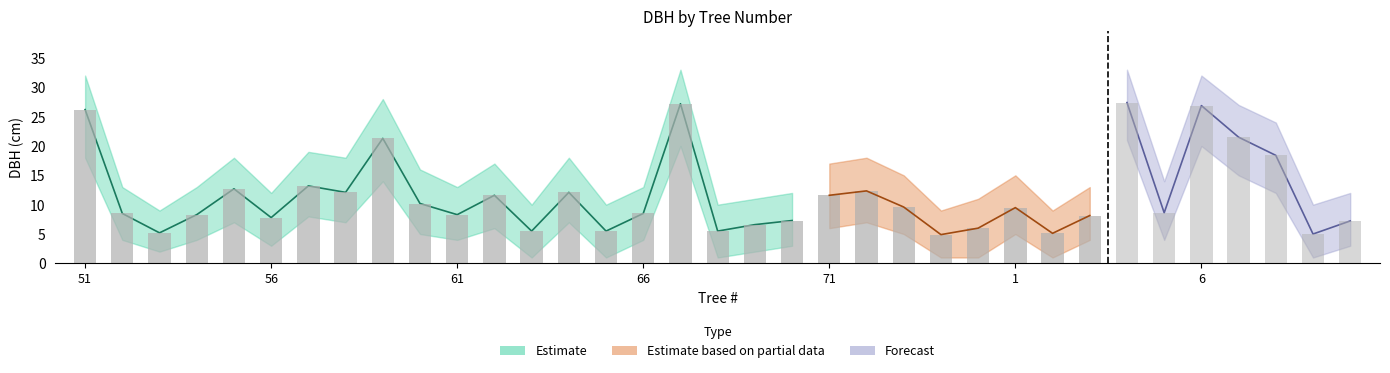

Reading right to left, list all the values displayed in this chart.

Estimate: 11=7.2	10=5.0	9=18.4	8=21.5	6=26.9	5=8.6	4=27.4	3=8.2	2=5.1	1=9.5	75=6.0	74=4.9	73=9.6	72=12.3	71=11.6	70=7.3	69=6.6	68=5.5	67=27.2	66=8.5	65=5.5	64=12.1	63=5.5	62=11.6	61=8.3	60=10.2	59=21.3	58=12.1	57=13.2	56=7.8	55=12.7	54=8.3	53=5.2	52=8.5	51=26.2
Estimate_upper: 11=12.0	10=10.0	9=24.0	8=27.0	6=32.0	5=14.0	4=33.0	3=13.0	2=9.0	1=15.0	75=11.0	74=9.0	73=15.0	72=18.0	71=17.0	70=12.0	69=11.0	68=10.0	67=33.0	66=13.0	65=10.0	64=18.0	63=10.0	62=17.0	61=13.0	60=16.0	59=28.0	58=18.0	57=19.0	56=12.0	55=18.0	54=13.0	53=9.0	52=13.0	51=32.0
Estimate_lower: 11=3.0	10=1.0	9=12.0	8=15.0	6=20.0	5=4.0	4=21.0	3=4.0	2=1.0	1=5.0	75=1.0	74=1.0	73=5.0	72=7.0	71=6.0	70=3.0	69=2.0	68=1.0	67=20.0	66=4.0	65=1.0	64=7.0	63=1.0	62=6.0	61=4.0	60=5.0	59=14.0	58=7.0	57=8.0	56=3.0	55=7.0	54=4.0	53=2.0	52=4.0	51=18.0